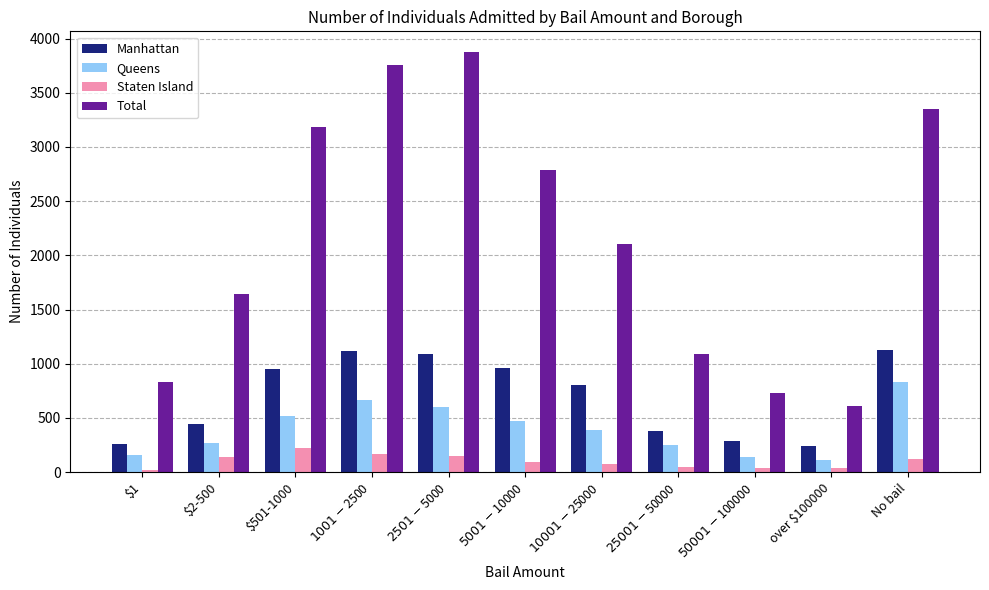

At how many categories does at least one series exceed 2747?

5